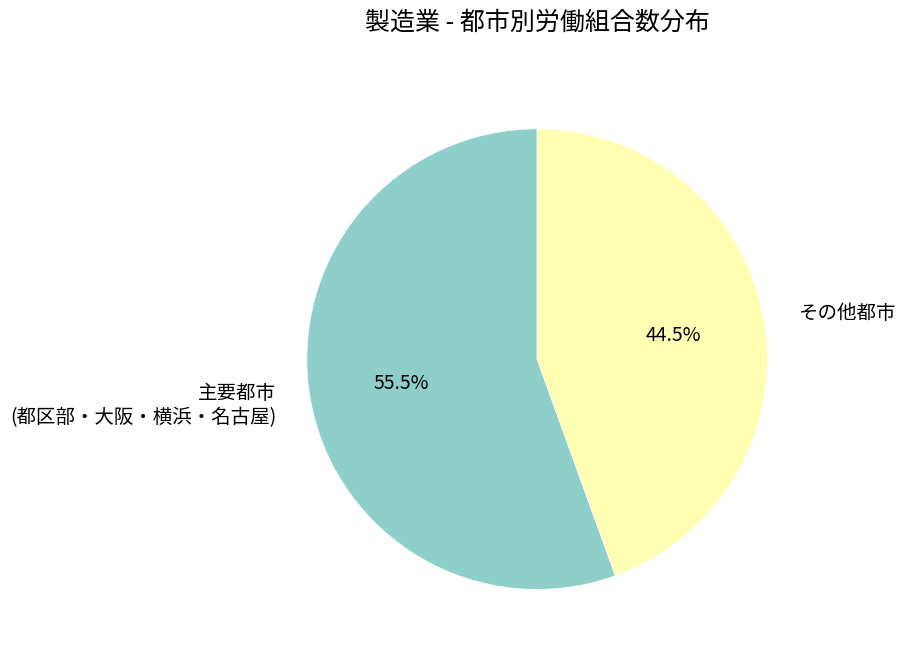

How many slices are in this pie chart?

2